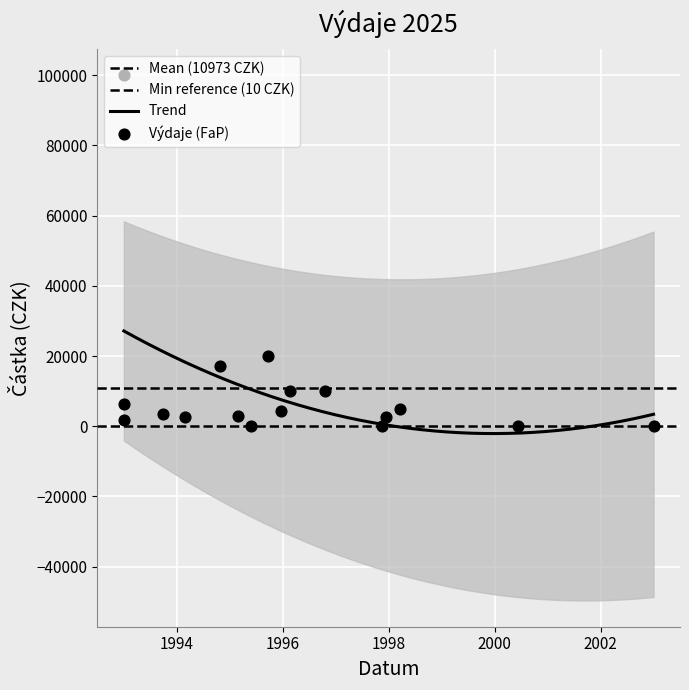

What is the change in value from FaP 06/25 to FaP 08/25?

+2865